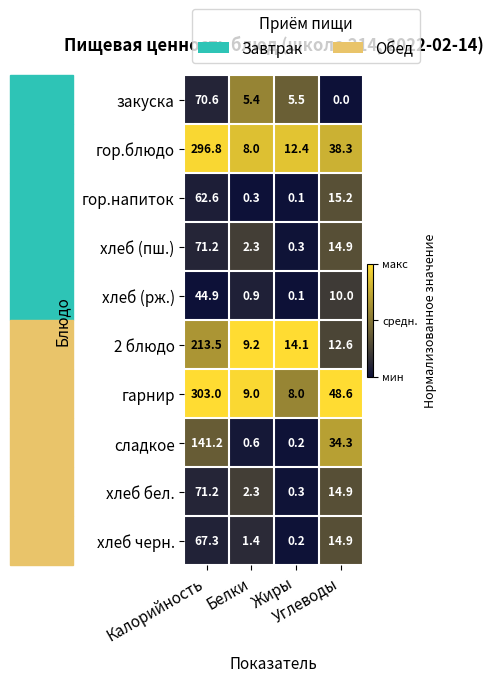

Between Белки and Жиры, which series saw the biggest shift?

2 блюдо